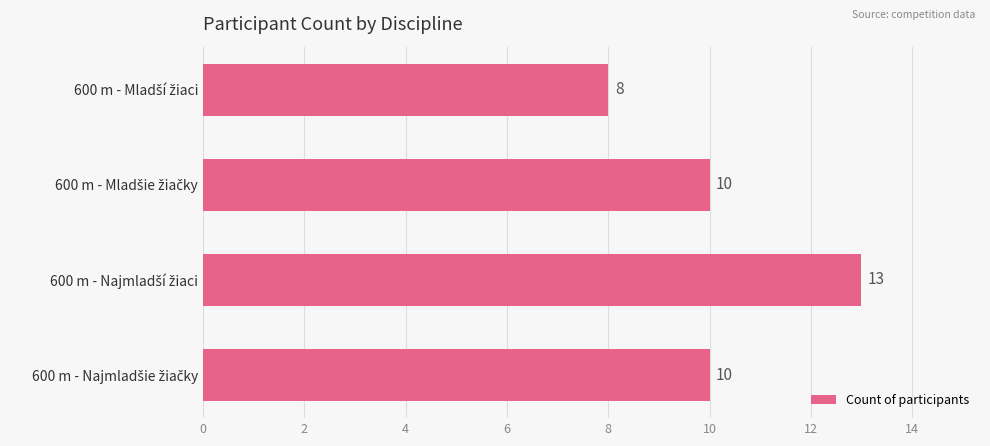

How many data points are less than 10?

1